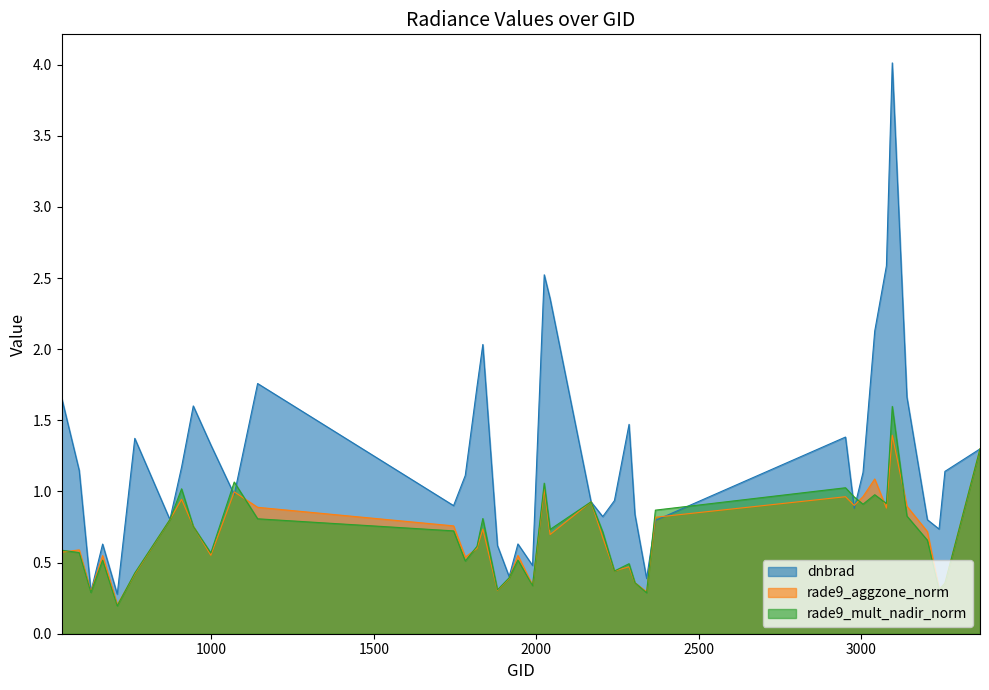

What is the average value of the dnbrad series?

1.2